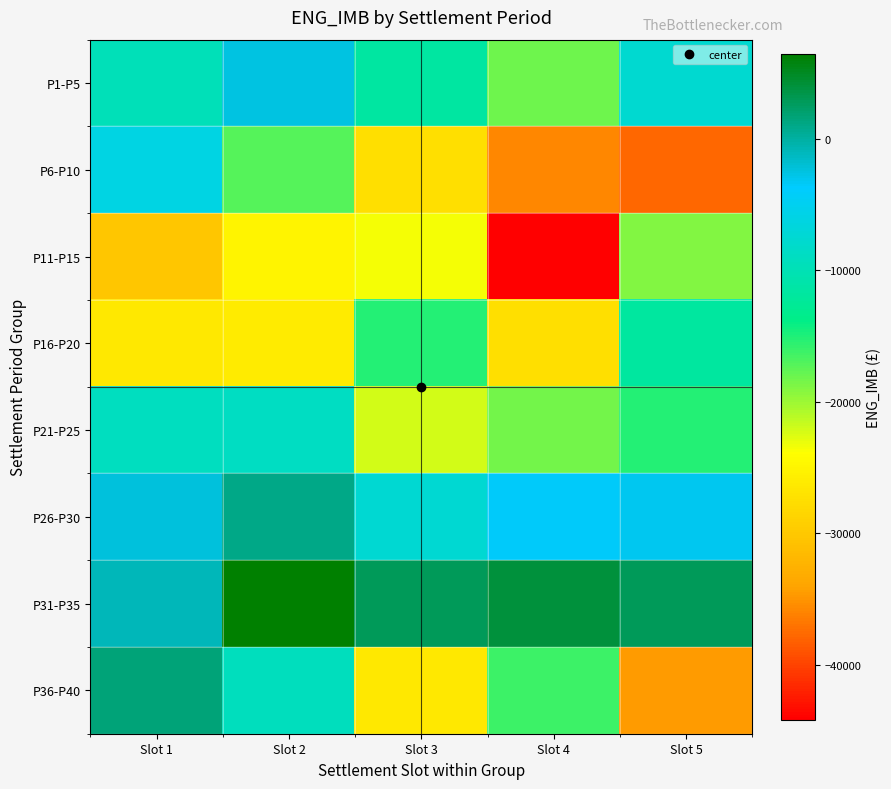

Reading right to left, extract all data points from this chart.

P1-P5: Slot 5=-7702.2	Slot 4=-18187.0	Slot 3=-11556.1	Slot 2=-2490.0	Slot 1=-9726.4
P6-P10: Slot 5=-37789.6	Slot 4=-35691.5	Slot 3=-27495.3	Slot 2=-17172.5	Slot 1=-6041.1
P11-P15: Slot 5=-18878.4	Slot 4=-44192.4	Slot 3=-23561.6	Slot 2=-25020.2	Slot 1=-30167.3
P16-P20: Slot 5=-11720.6	Slot 4=-27526.2	Slot 3=-15194.9	Slot 2=-26129.2	Slot 1=-26513.6
P21-P25: Slot 5=-15244.3	Slot 4=-18277.5	Slot 3=-22191.3	Slot 2=-8797.0	Slot 1=-9052.6
P26-P30: Slot 5=-3112.7	Slot 4=-3510.2	Slot 3=-7424.5	Slot 2=1098.3	Slot 1=-2318.5
P31-P35: Slot 5=2752.5	Slot 4=4053.6	Slot 3=2871.9	Slot 2=6497.7	Slot 1=-1026.4
P36-P40: Slot 5=-34579.5	Slot 4=-16101.5	Slot 3=-26445.5	Slot 2=-9326.4	Slot 1=1583.1